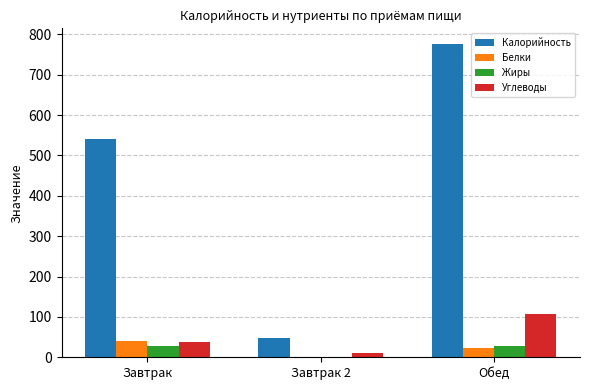

At which category is the sum across all series the highest?

Обед